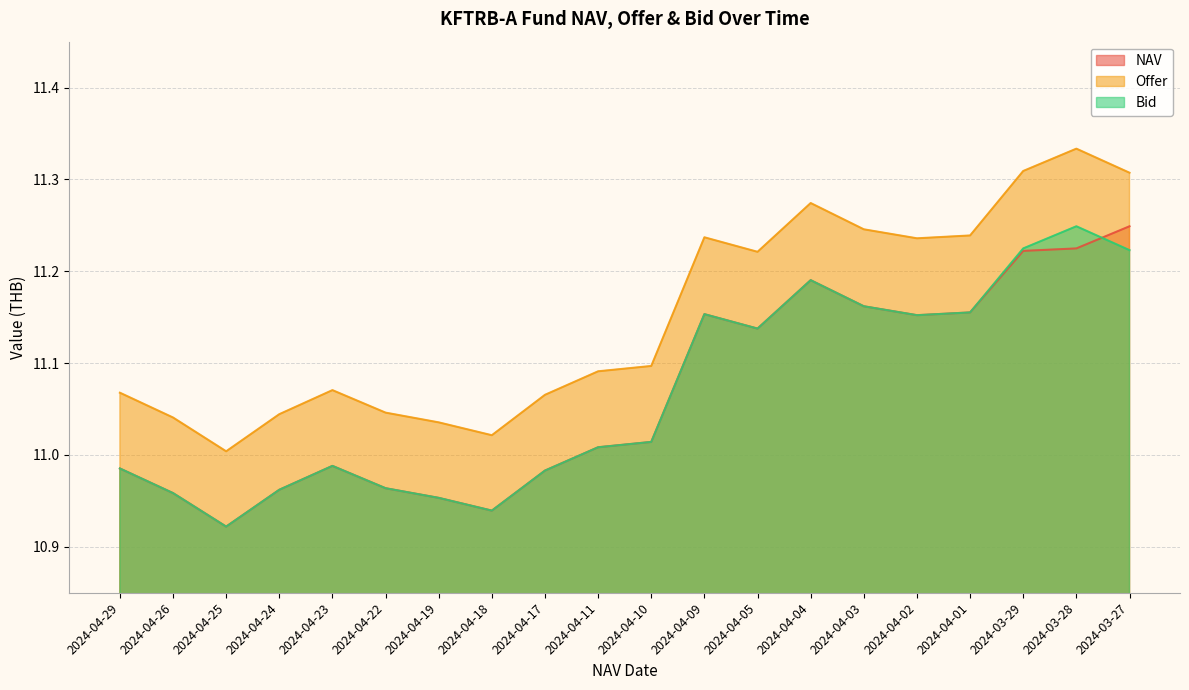

Reading left to right, transcribe all the data shown in this chart.

NAV: 11.0	11.0	10.9	11.0	11.0	11.0	11.0	10.9	11.0	11.0	11.0	11.2	11.1	11.2	11.2	11.2	11.2	11.2	11.2	11.2
Offer: 11.1	11.0	11.0	11.0	11.1	11.0	11.0	11.0	11.1	11.1	11.1	11.2	11.2	11.3	11.2	11.2	11.2	11.3	11.3	11.3
Bid: 11.0	11.0	10.9	11.0	11.0	11.0	11.0	10.9	11.0	11.0	11.0	11.2	11.1	11.2	11.2	11.2	11.2	11.2	11.2	11.2